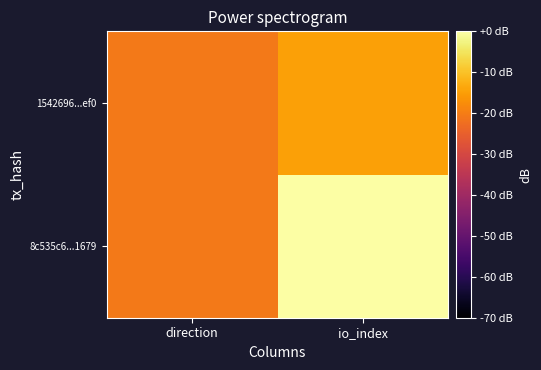

List the series in order of their overall mean, lowest first.

1542696...ef0, 8c535c6...1679